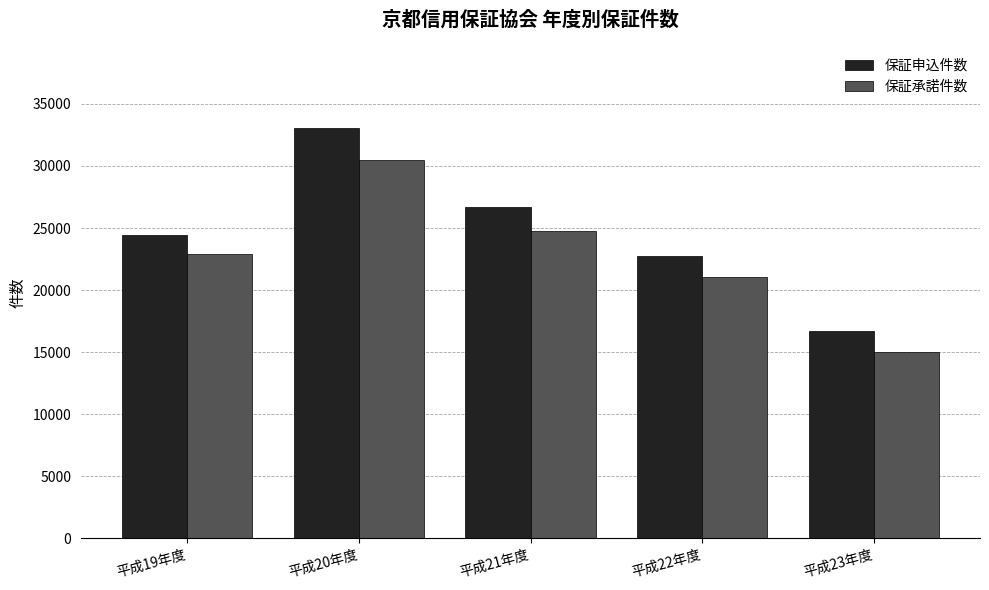

Between 平成21年度 and 平成23年度, which series saw the biggest shift?

保証申込件数